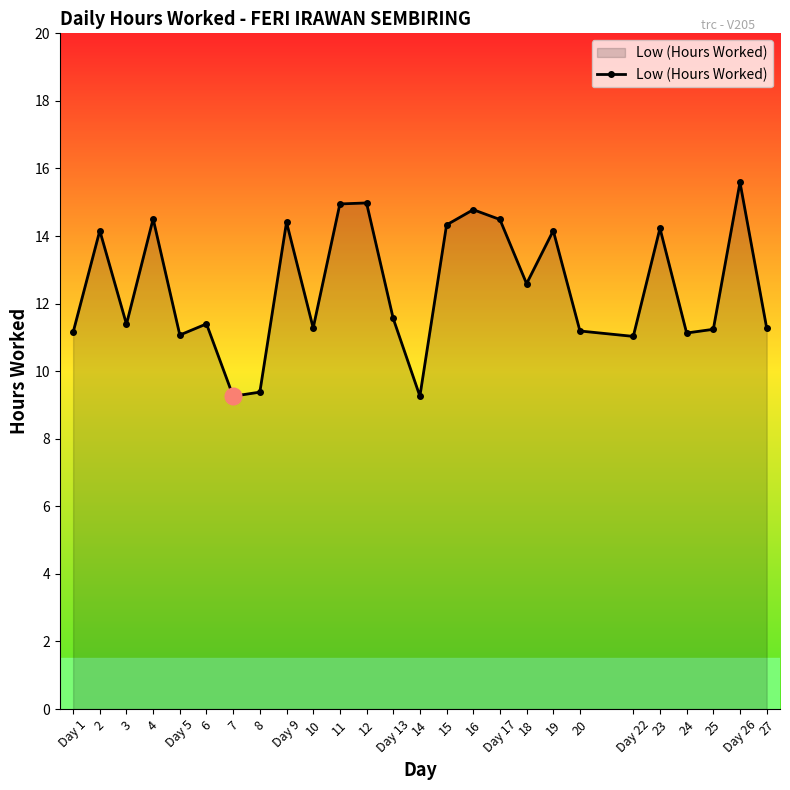

What position from the left is 2?

2